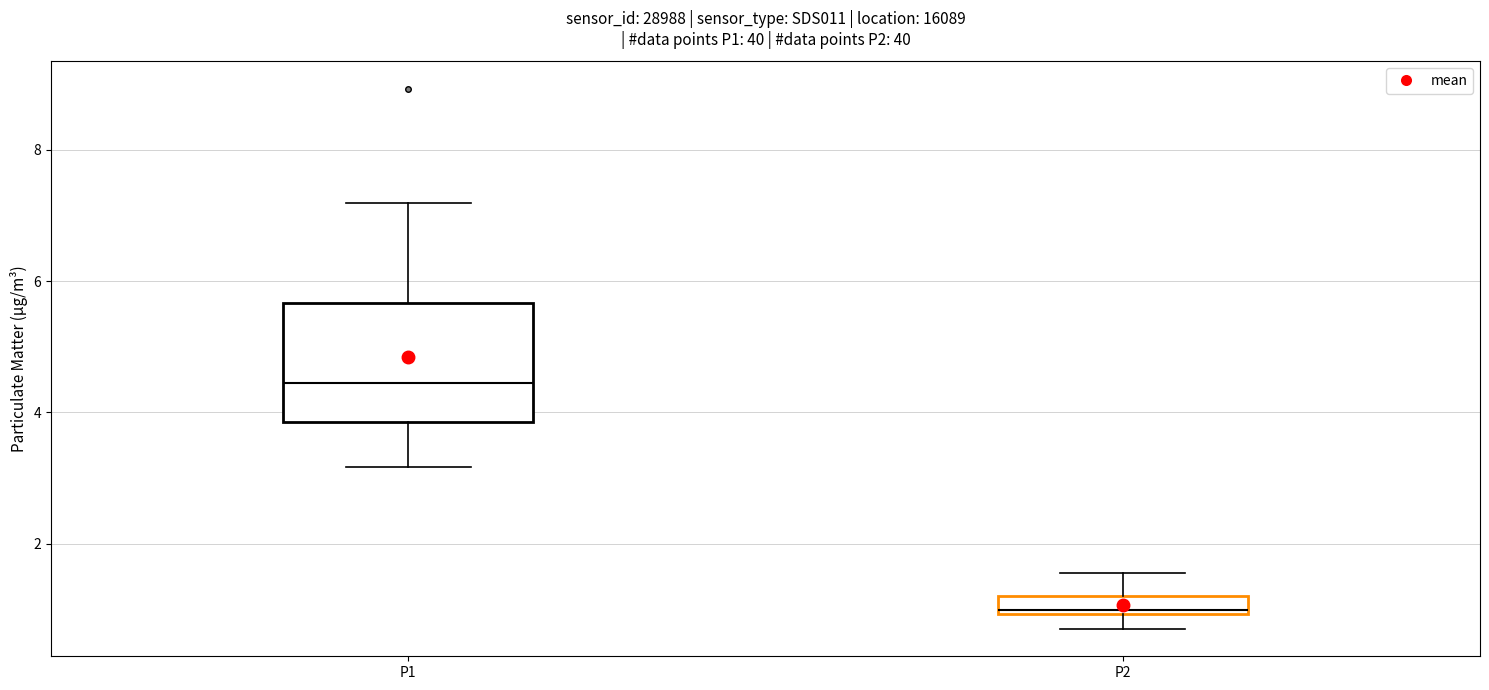

Which box is the tallest, from its lower edge to its upper edge?

P1